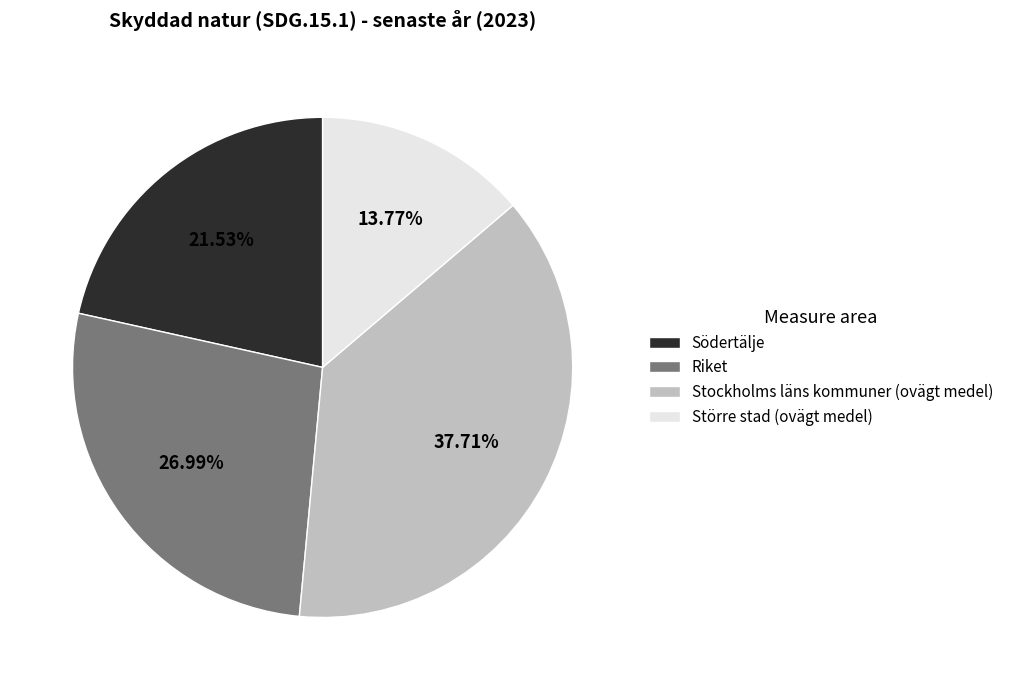

To the nearest percent, what is the difference between the Stockholms läns kommuner (ovägt medel) and Riket slice percentages?

11%